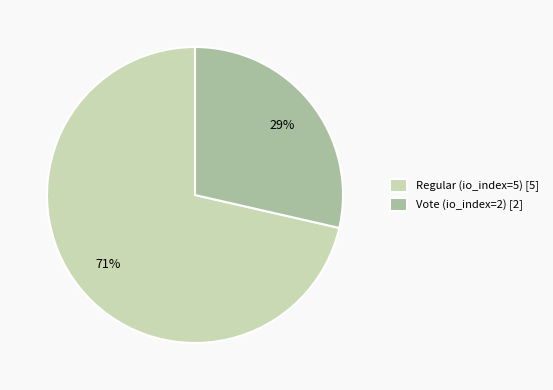

Is the sum of Regular (io_index=5) and Vote (io_index=2) greater than half?

Yes